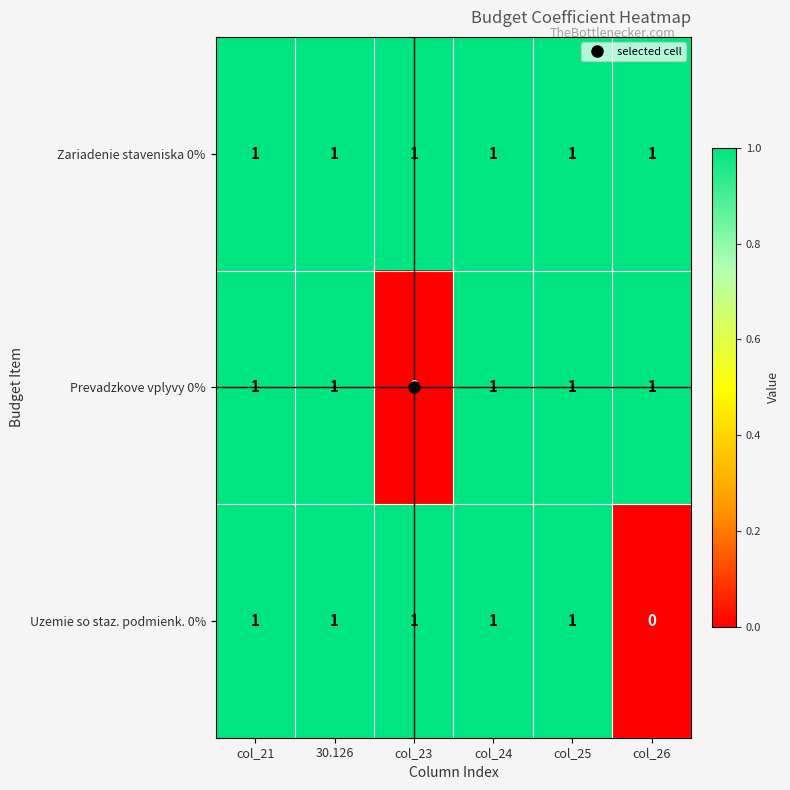

True or false: Uzemie so staz. podmienk. 0% has a value of 1 at col_26.

False